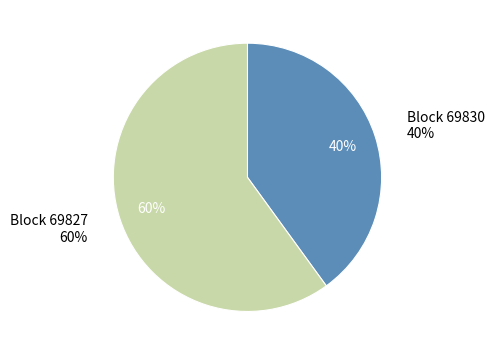

Count the number of slices in the pie.

2